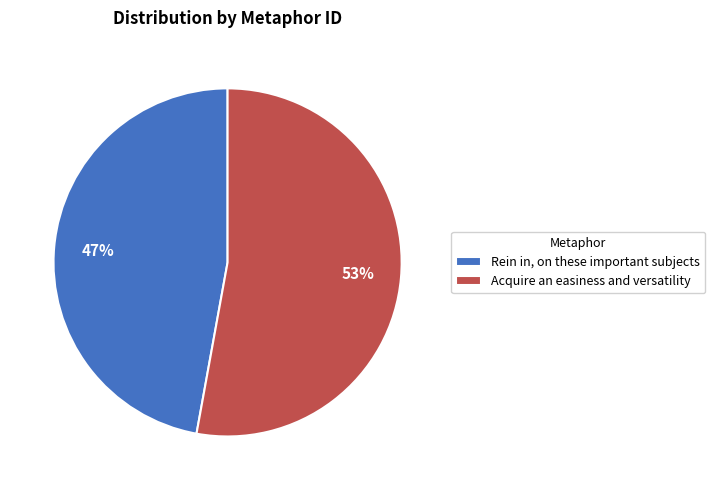

How many slices are in this pie chart?

2